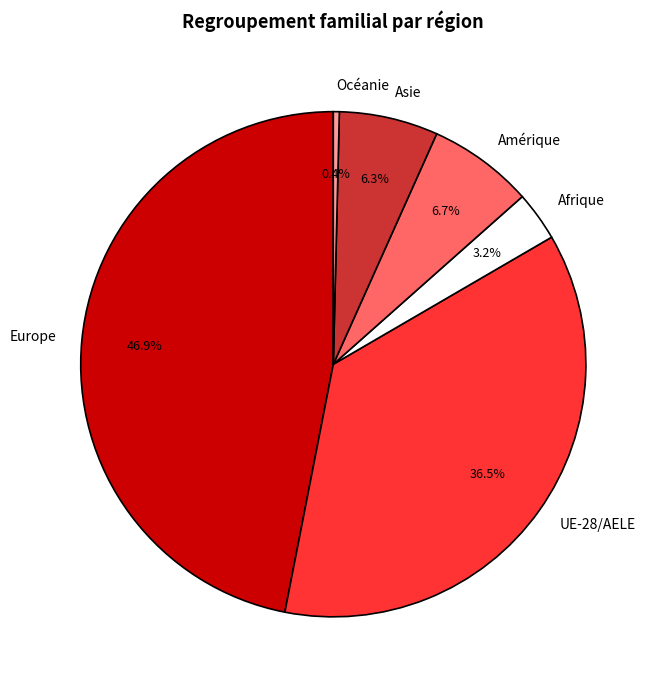

What is the ratio of the value at Europe to the value at Amérique?

7.0